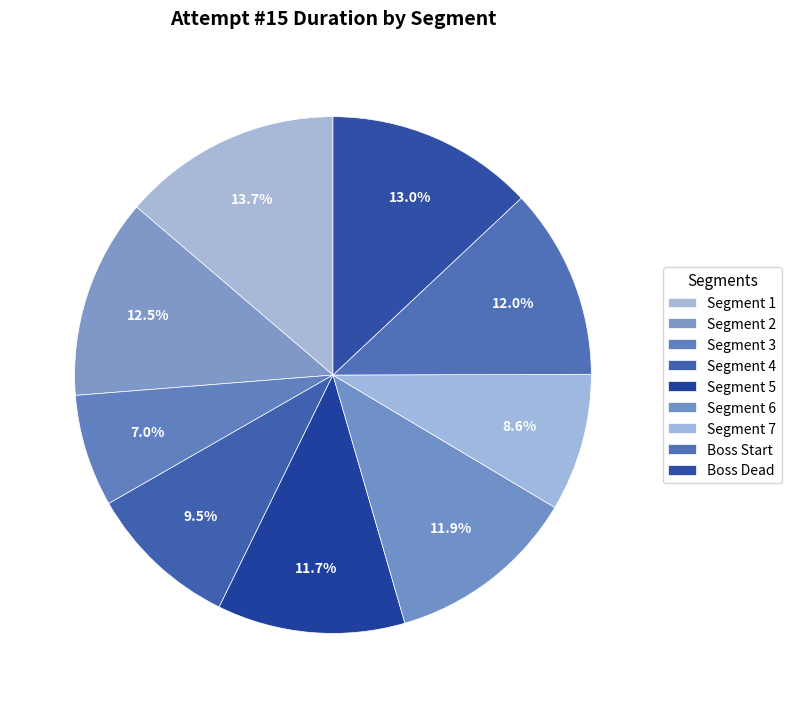

How many slices are in this pie chart?

9